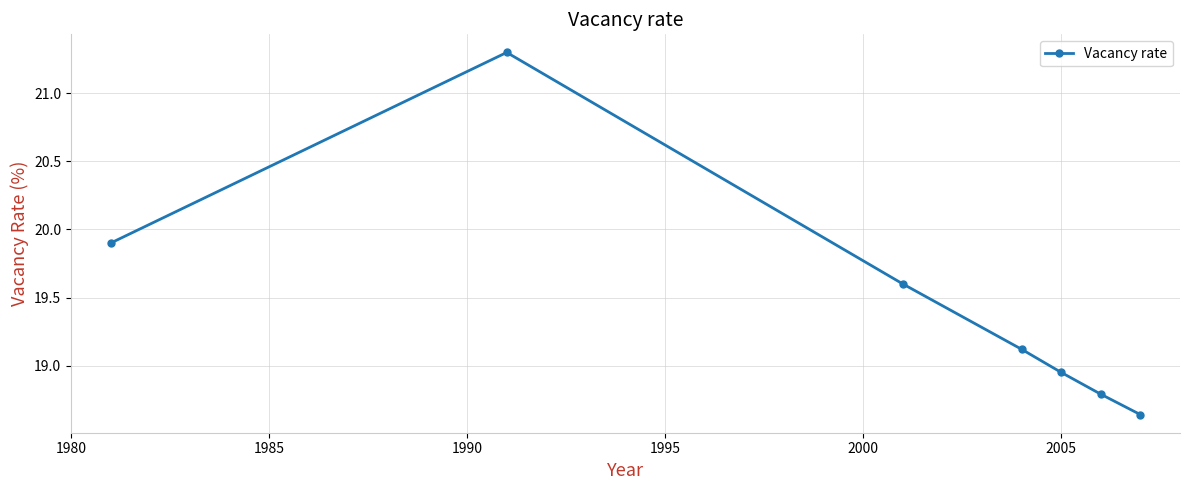

Does the chart display data point markers on the line(s)?

Yes